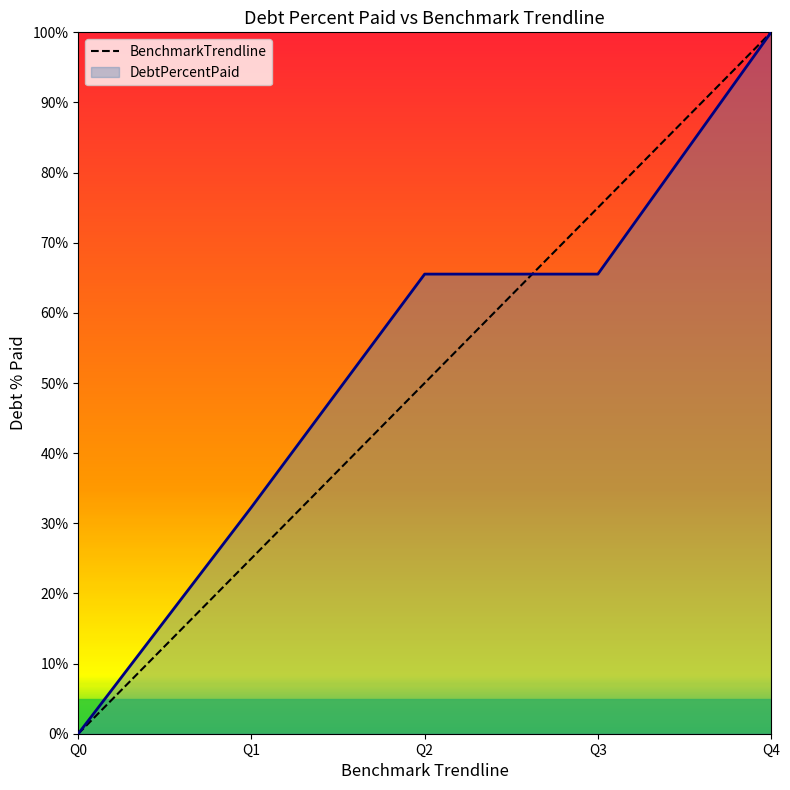

What is the difference between the highest and lowest values at Q2?

15.5